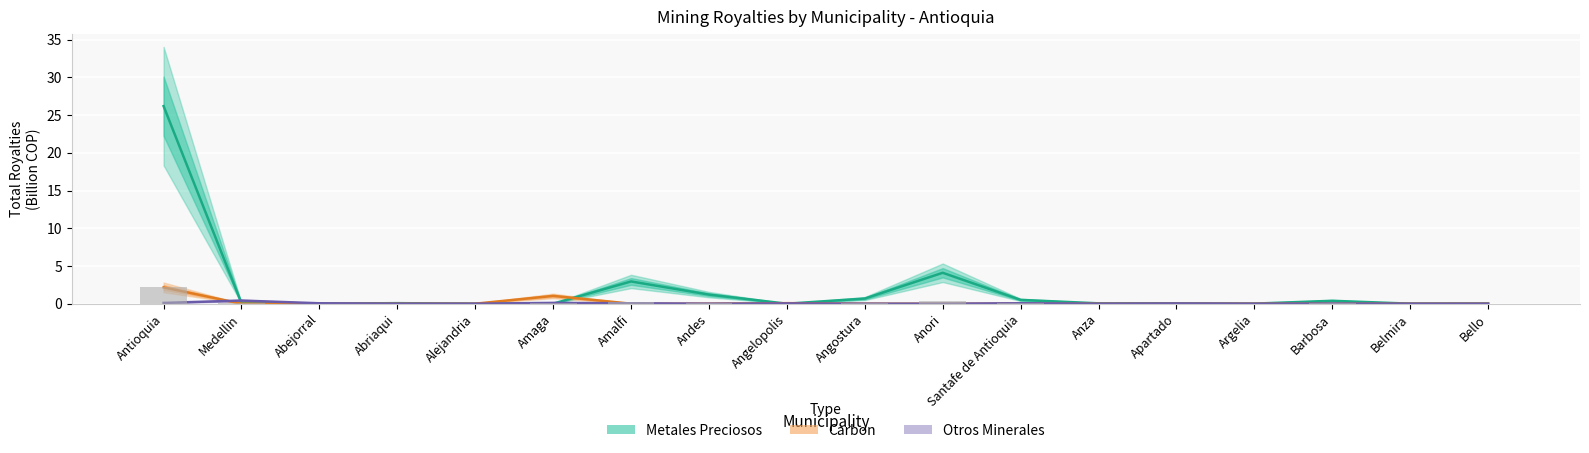

What is the difference between the second highest and minimum values in the Carbon series?

1.0